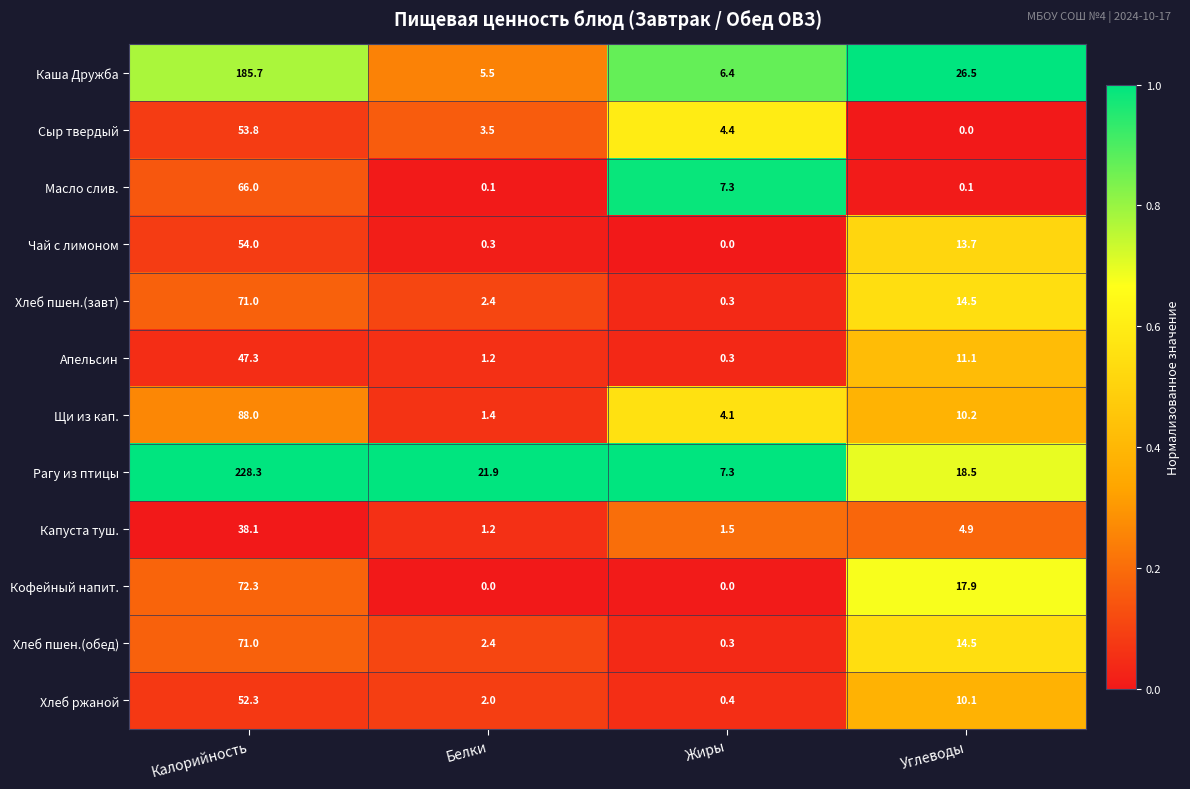

The Хлеб пшен.(завт) series shows 0.3 at Жиры. True or false?

True